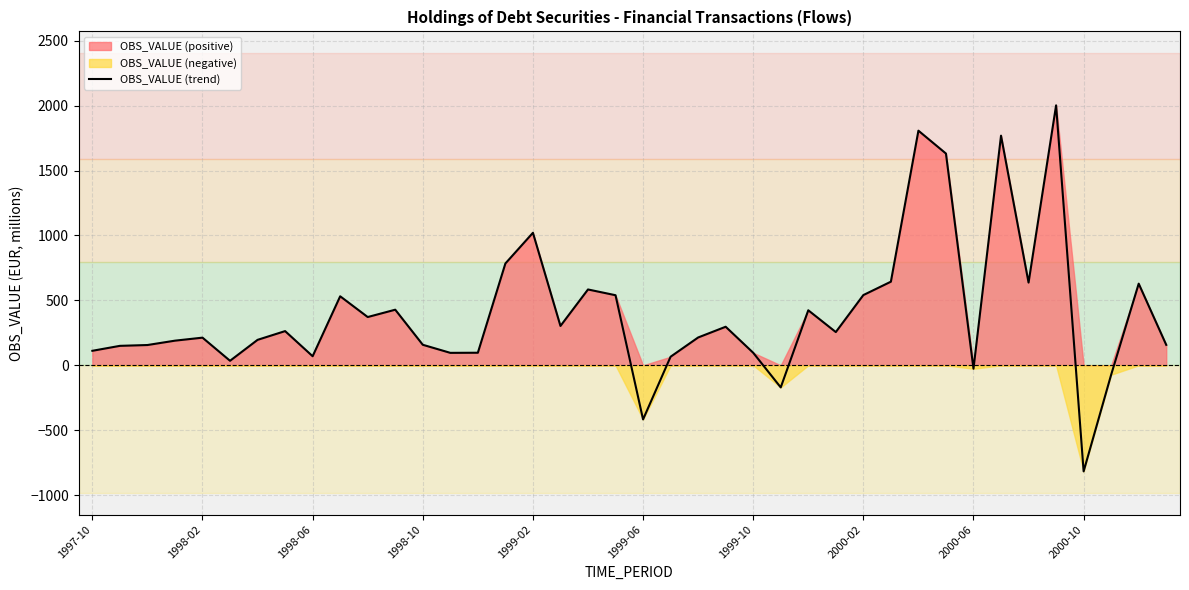

What is the average value?

399.2